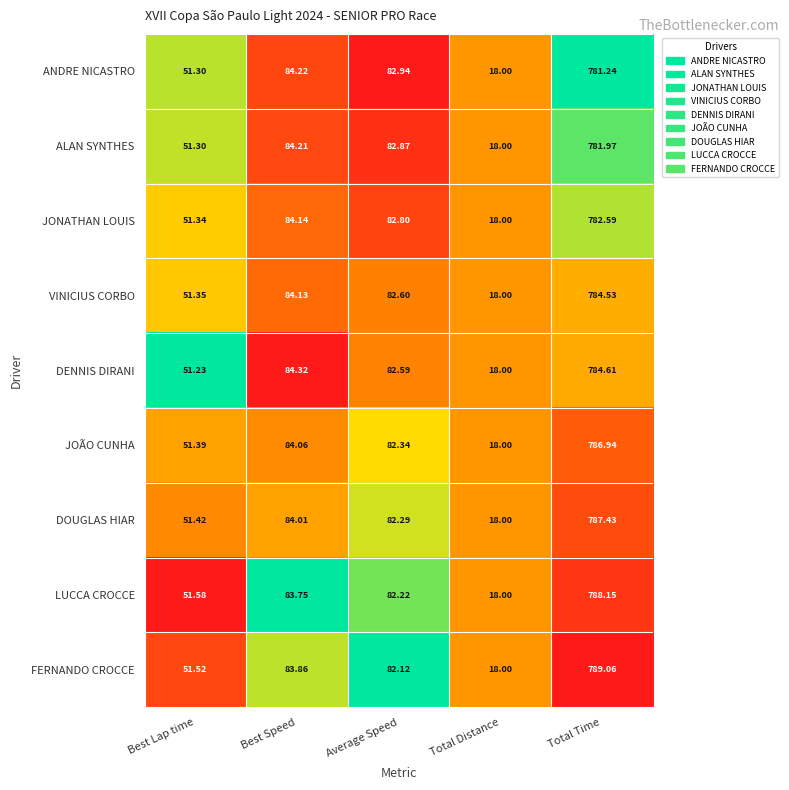

Rank the series by their maximum value, from lowest to highest.

ANDRE NICASTRO, ALAN SYNTHES, JONATHAN LOUIS, VINICIUS CORBO, DENNIS DIRANI, JOÃO CUNHA, DOUGLAS HIAR, LUCCA CROCCE, FERNANDO CROCCE